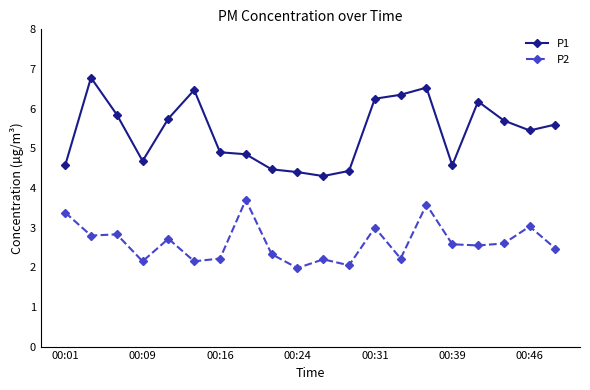

What is the average value of the P2 series?

2.6